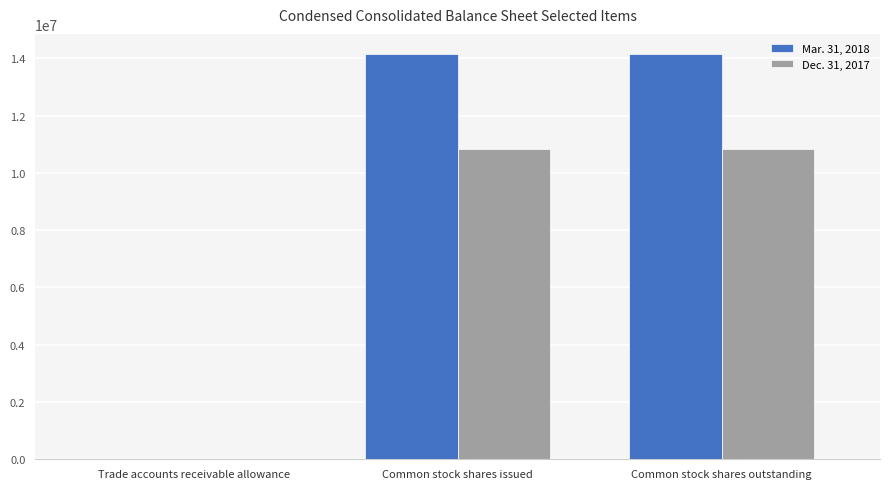

True or false: Dec. 31, 2017 has a value of 10849385 at Common stock shares outstanding.

True